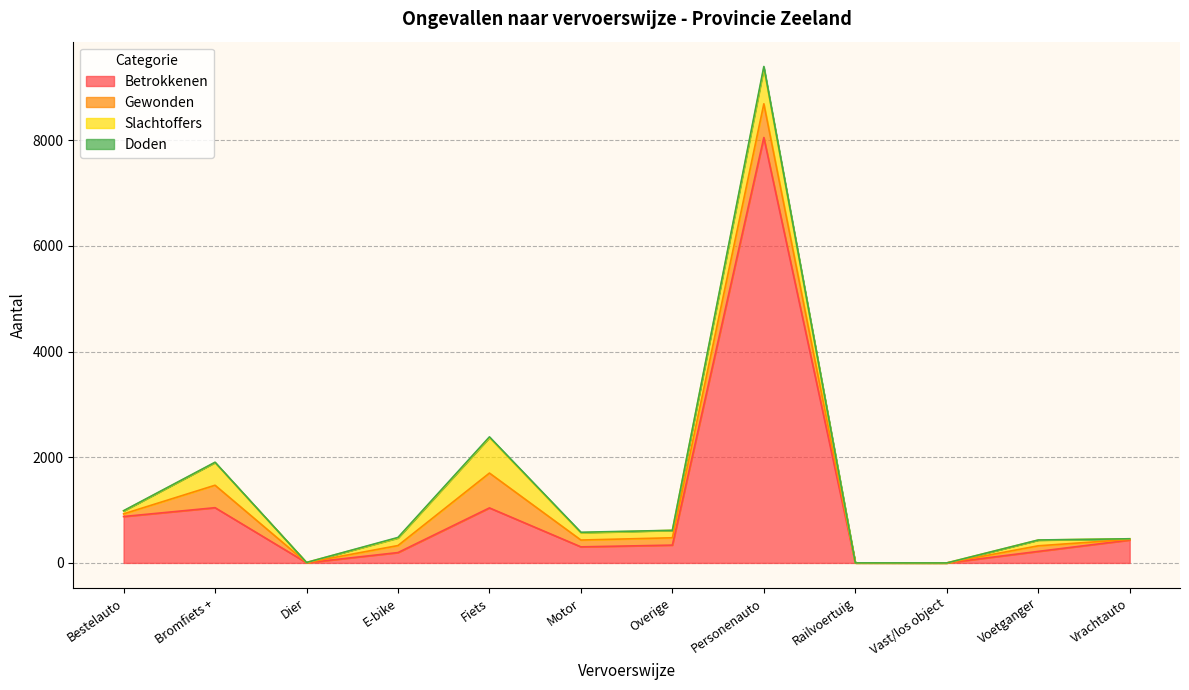

Which has a higher value, Personenauto or E-bike?

Personenauto